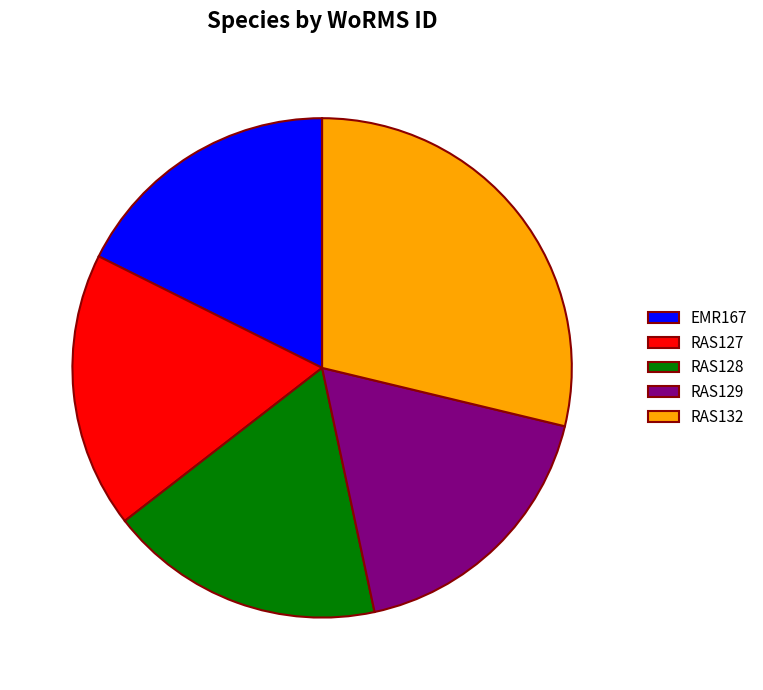

Does RAS132 represent more than half of the total?

No